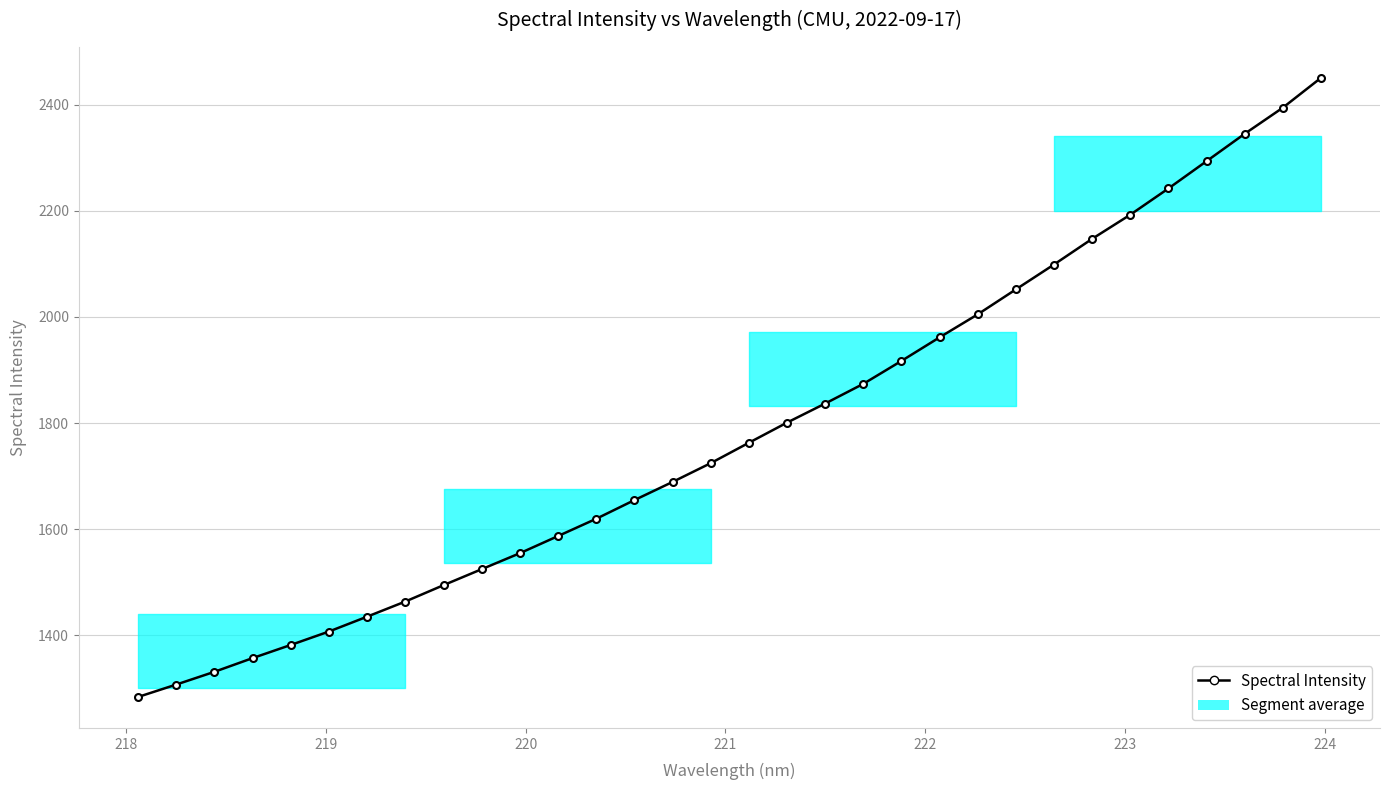

True or false: the data has more than 0 interior local peaks.

False